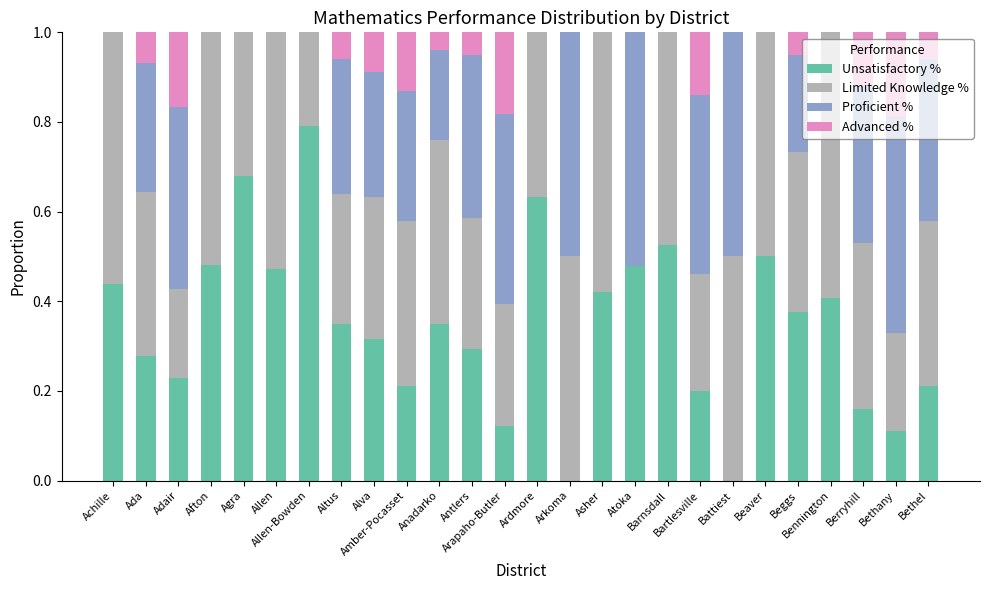

What is the highest value of the Unsatisfactory % series?

0.8